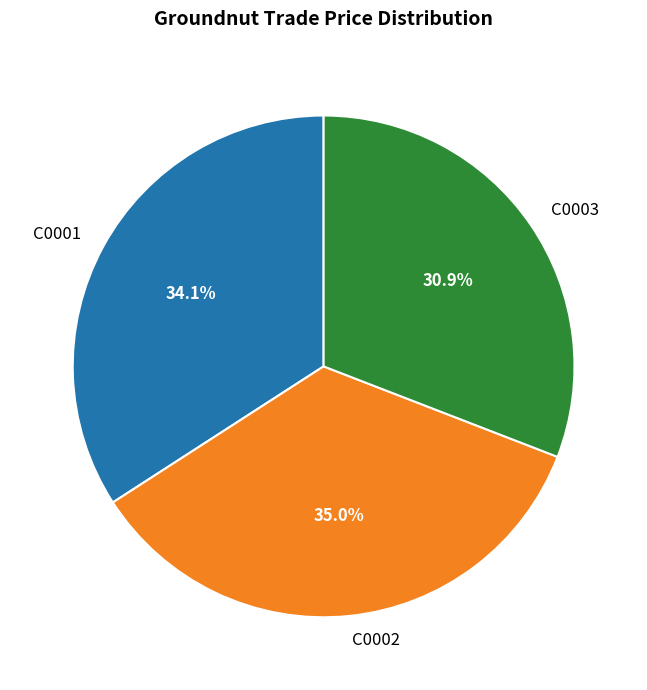

What percentage is NOT represented by C0001?

65.9%